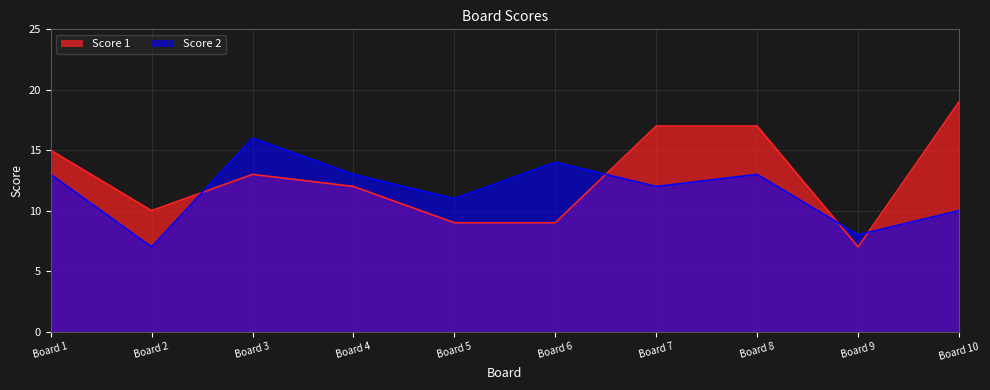

Which series has the widest spread of values?

Score 1